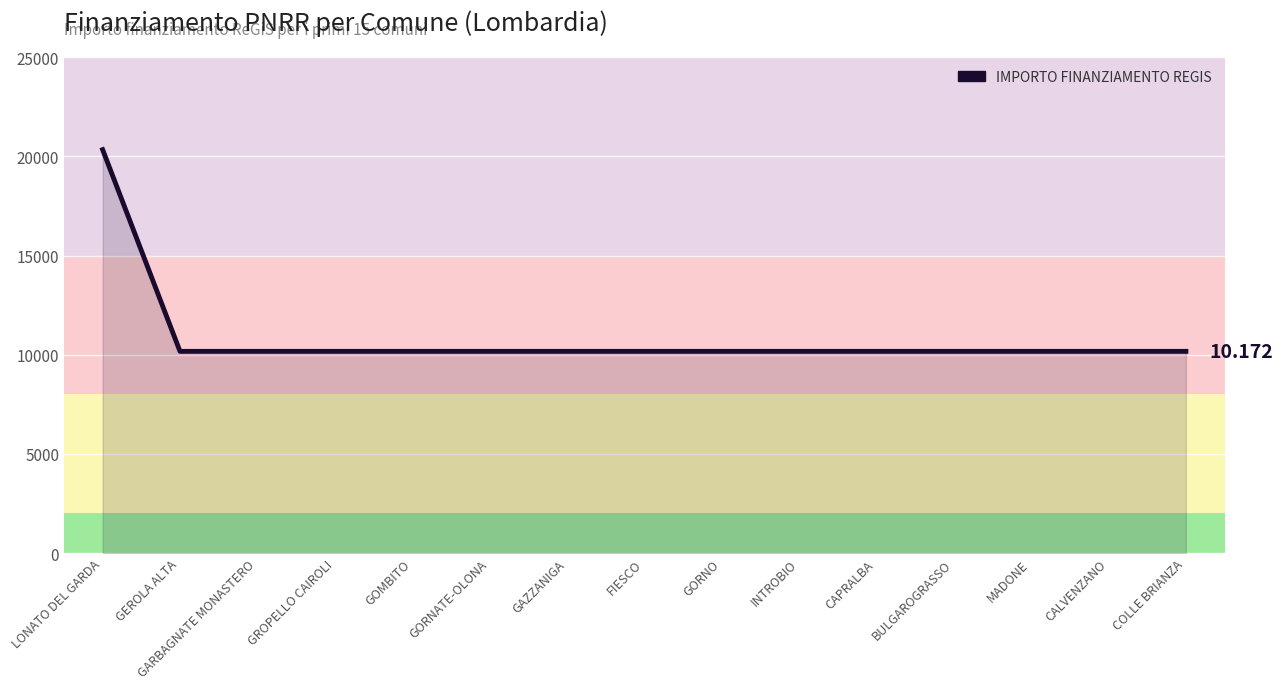

Which label corresponds to the largest value in the chart?

LONATO DEL GARDA